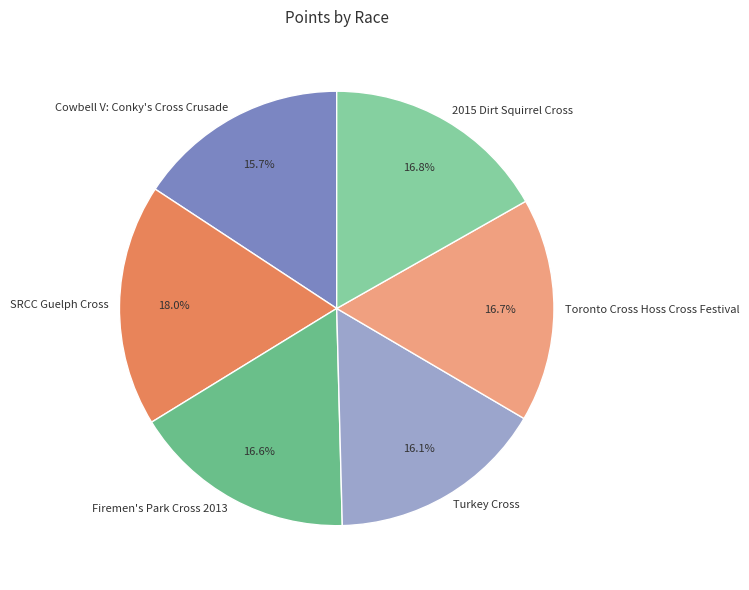

Which has a higher value, Turkey Cross or Firemen's Park Cross 2013?

Firemen's Park Cross 2013